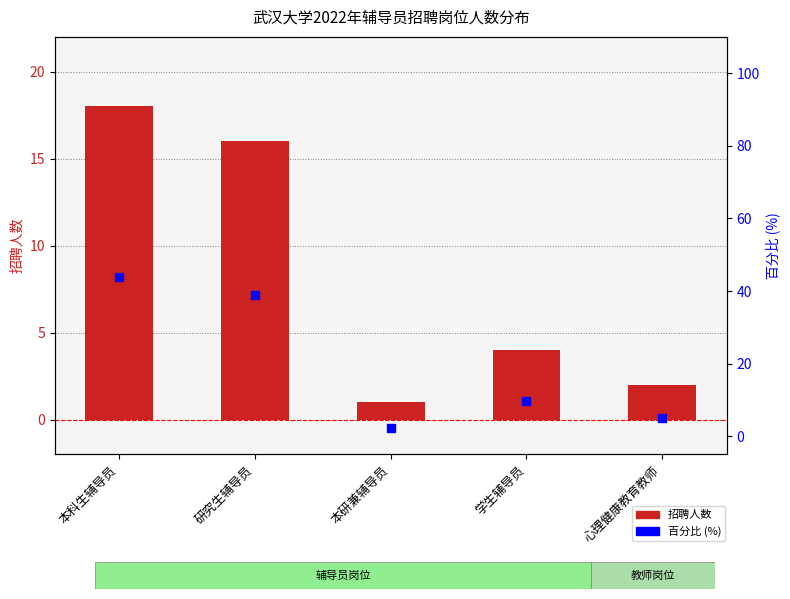

At which category is the sum across all series the highest?

本科生辅导员